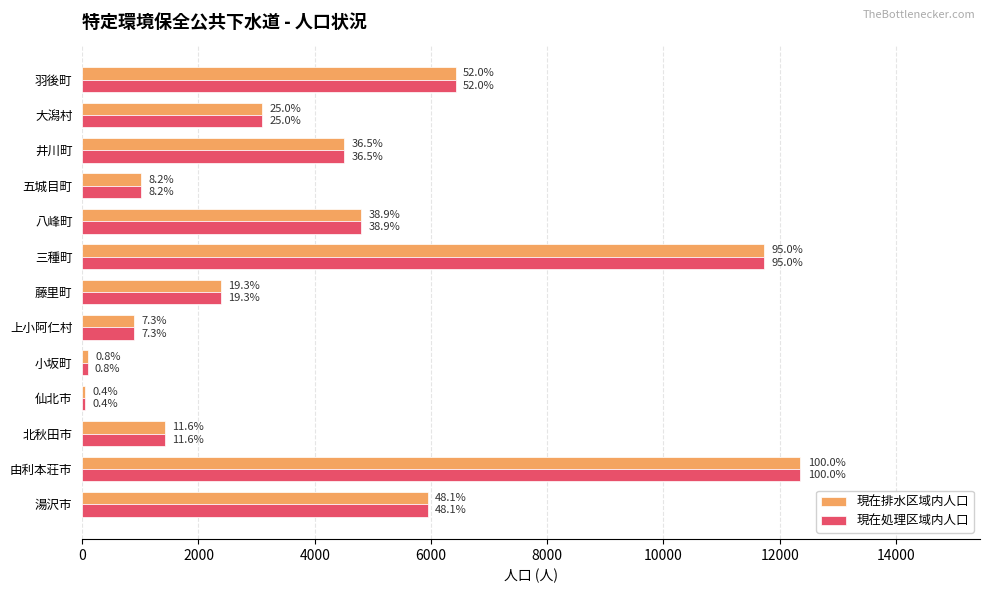

What are all the series names shown in the legend?

現在排水区域内人口, 現在処理区域内人口